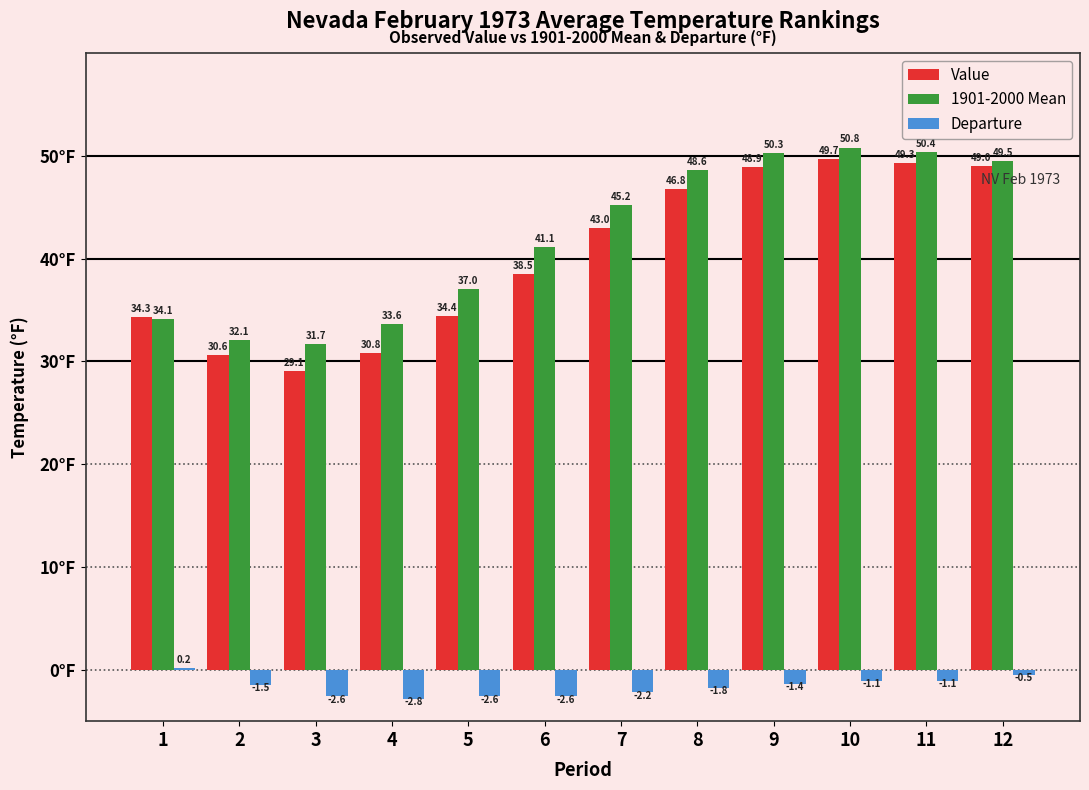

What is the average value of the Value series?

40.4